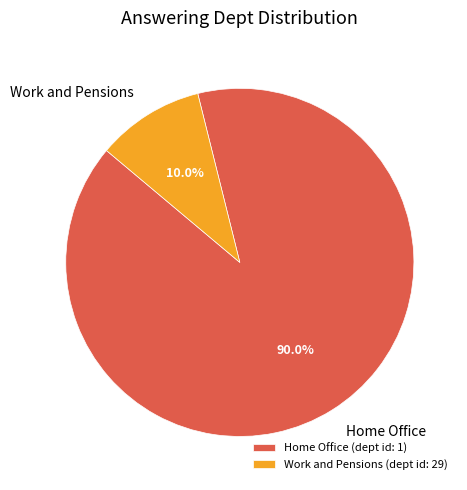

Is there a majority slice in this chart?

Yes